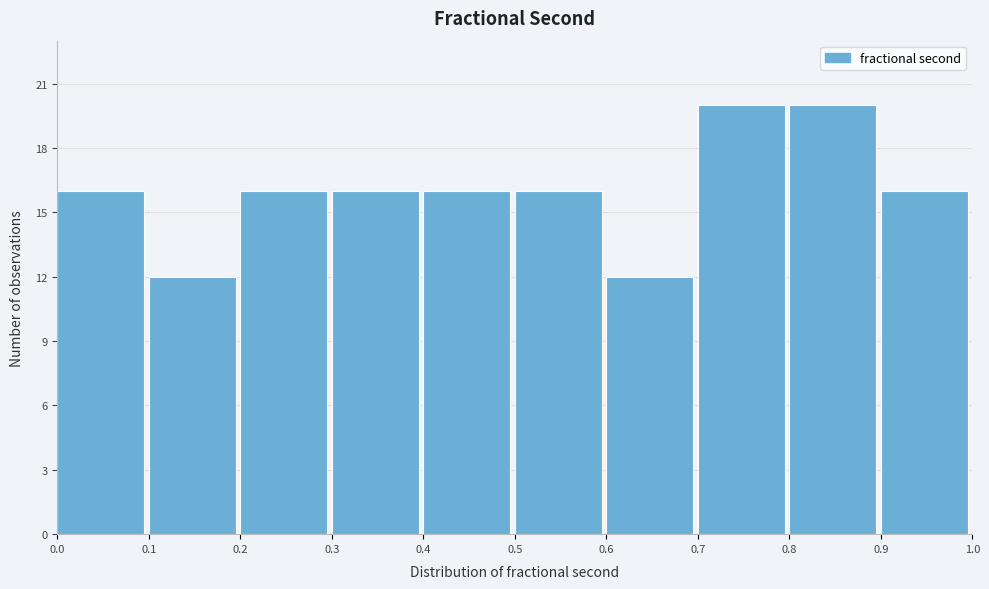

What is the height of the bar covering 0.1 to 0.2 on the x-axis? The values are not printed on the chart, so give them approximately, as read against the axis.

12